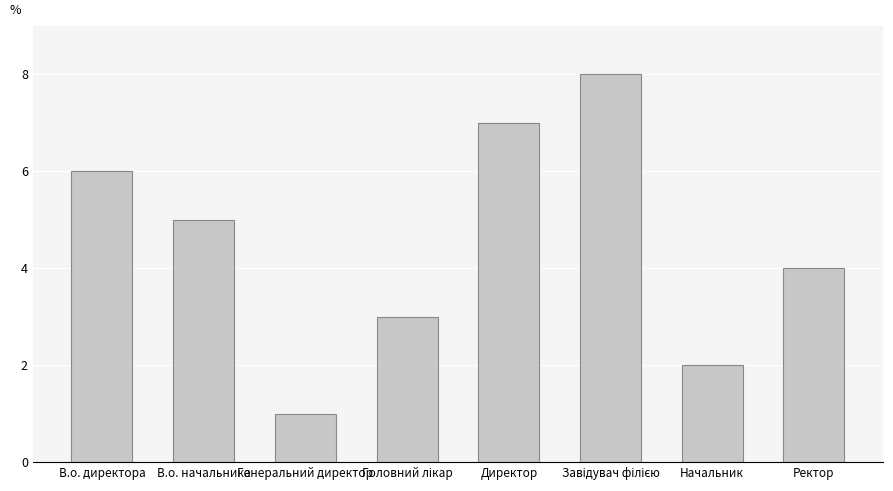

What is the value of the 2nd bar from the left?

5